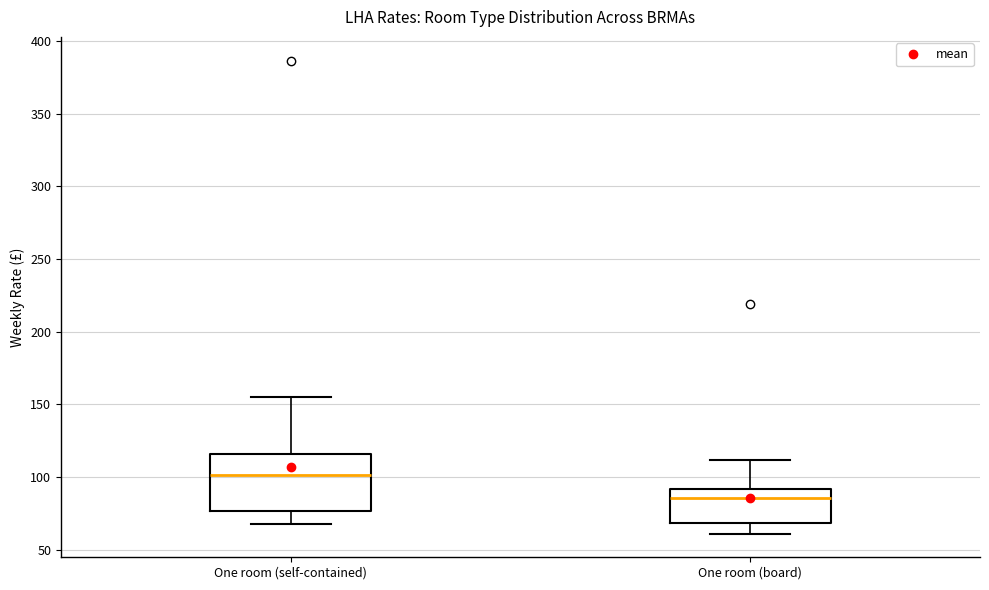

Which box has the lowest median line?

One room (board)